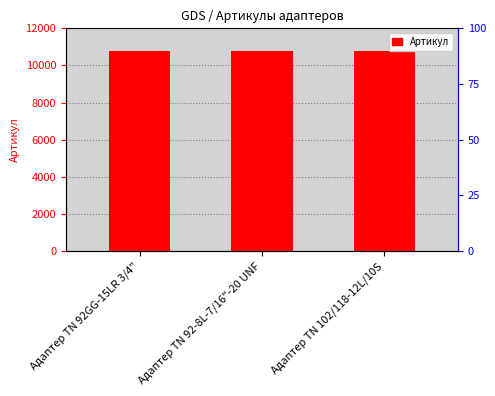

Which has a higher value, Адаптер ТN 102/118-12L/10S or Адаптер TN 92-8L-7/16"-20 UNF?

Адаптер ТN 102/118-12L/10S